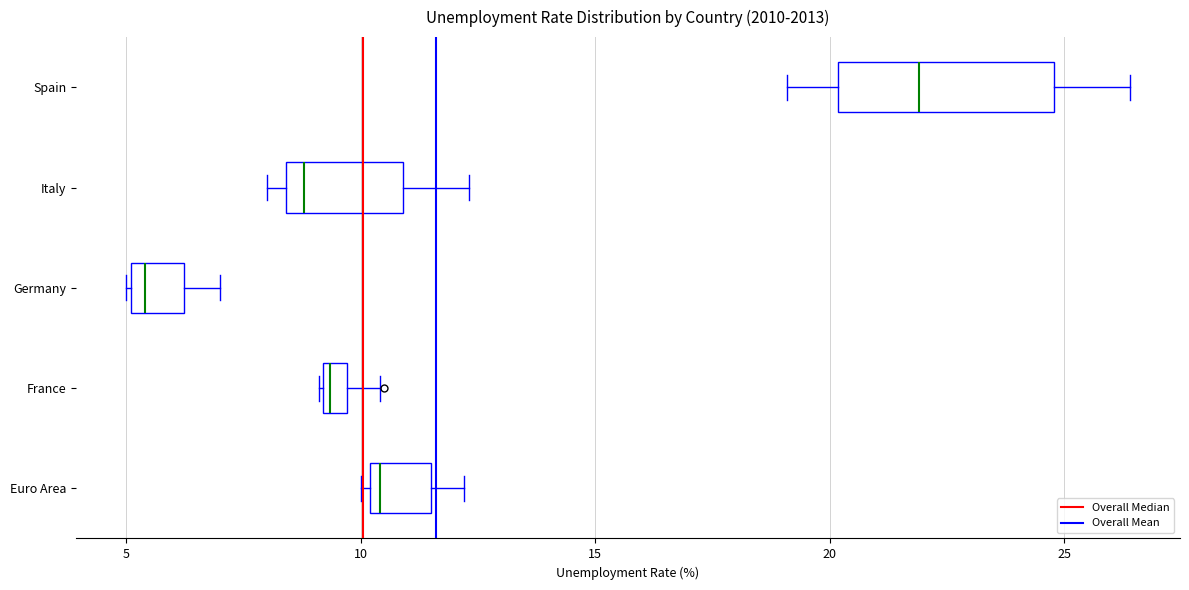

Where is the right edge of the box for Italy on the x-axis? The values are not printed on the chart, so give them approximately, as read against the axis.

11.0